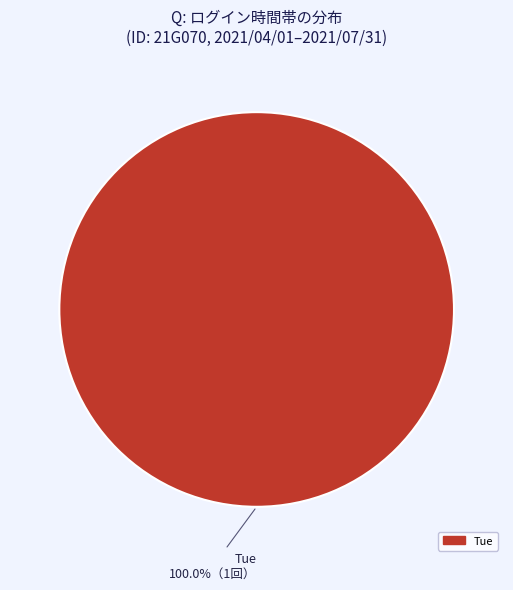

How many slices are in this pie chart?

1